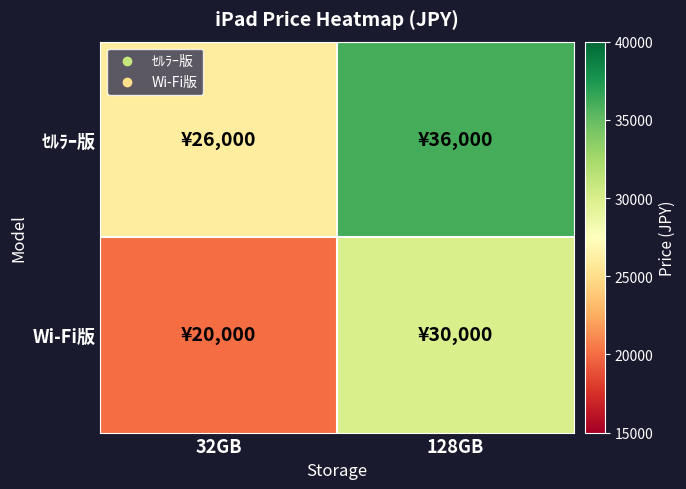

Reading right to left, extract all data points from this chart.

ｾﾙﾗｰ版: 128GB=36000	32GB=26000
Wi-Fi版: 128GB=30000	32GB=20000